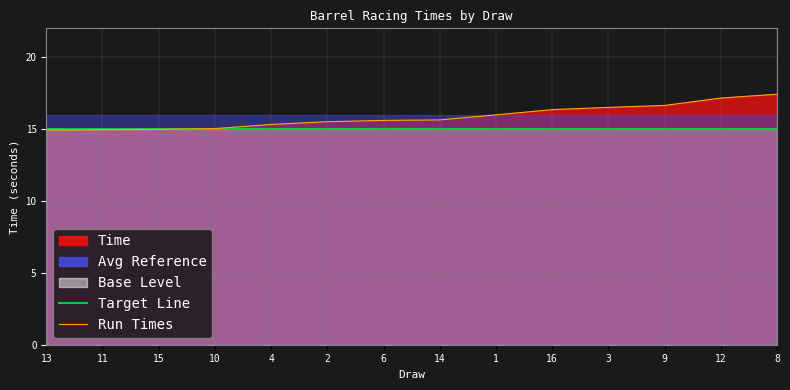

How many values in the Run Times series exceed 15?

11